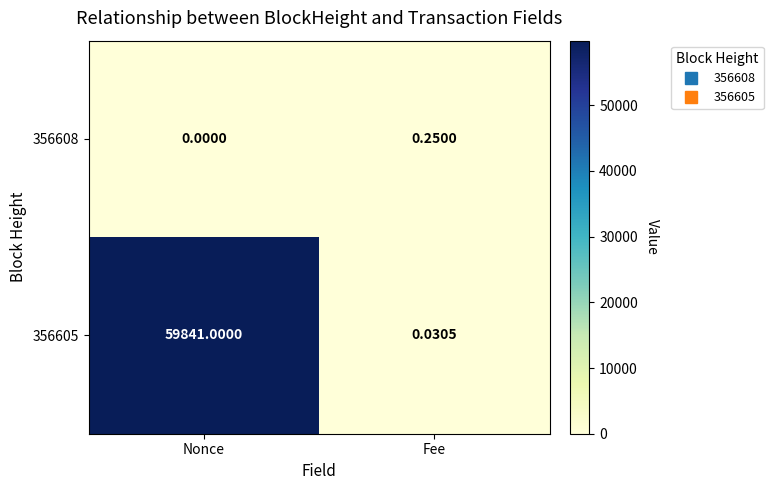

Rank the categories by 356608 value from highest to lowest.

Fee, Nonce